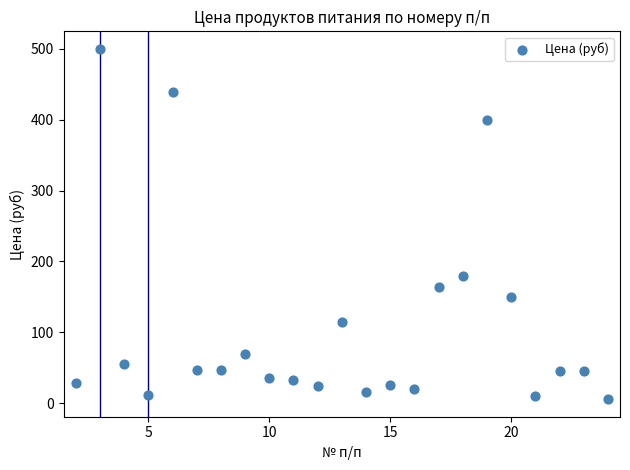

What is the range of Y values (max minus min)?

494.5